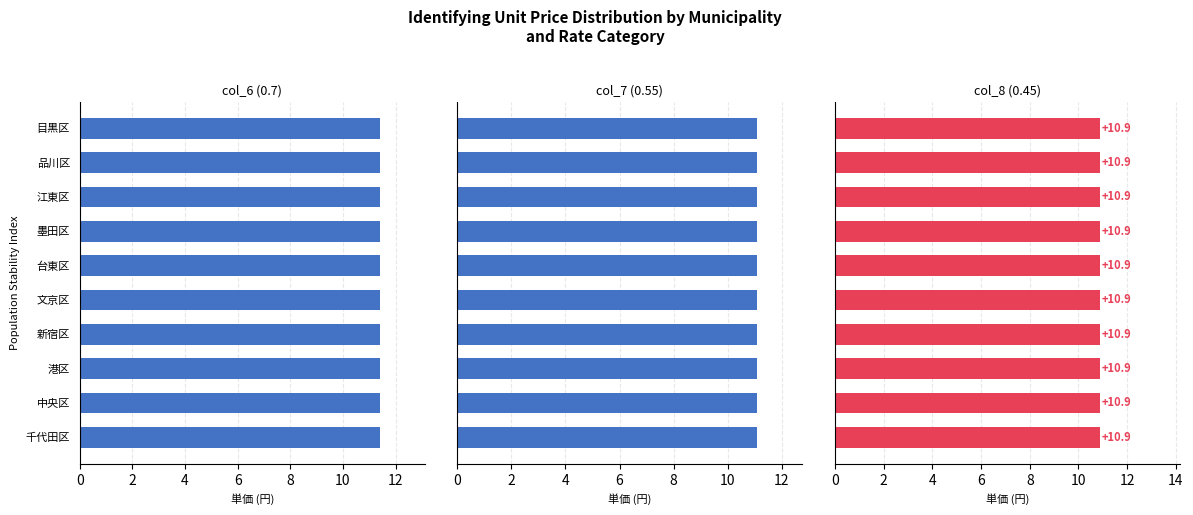

Which series has the widest spread of values?

col_6 (0.7)